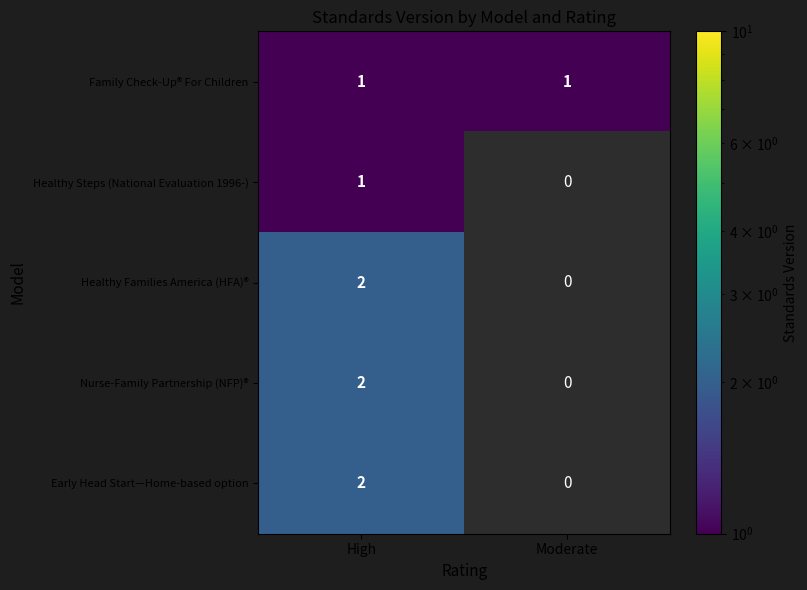

What is the total value across all series at High?

8